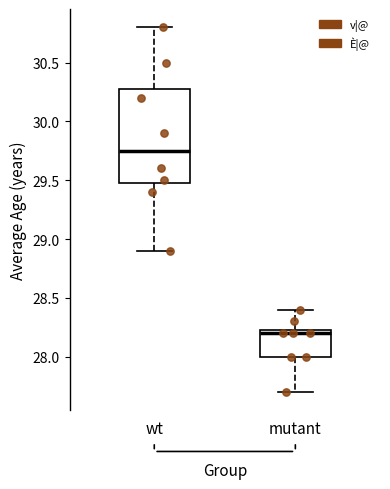

Reading left to right, transcribe this box plot: for each box, give where its median line is, the range the box spans, and where its two whiskers end, as read against the y-axis. The values are not printed on the chart, so give them approximately, as read against the axis.

wt: median 29.75, box 29.50 to 30.30, whiskers 28.90 to 30.80
mutant: median 28.20, box 28.00 to 28.25, whiskers 27.70 to 28.40